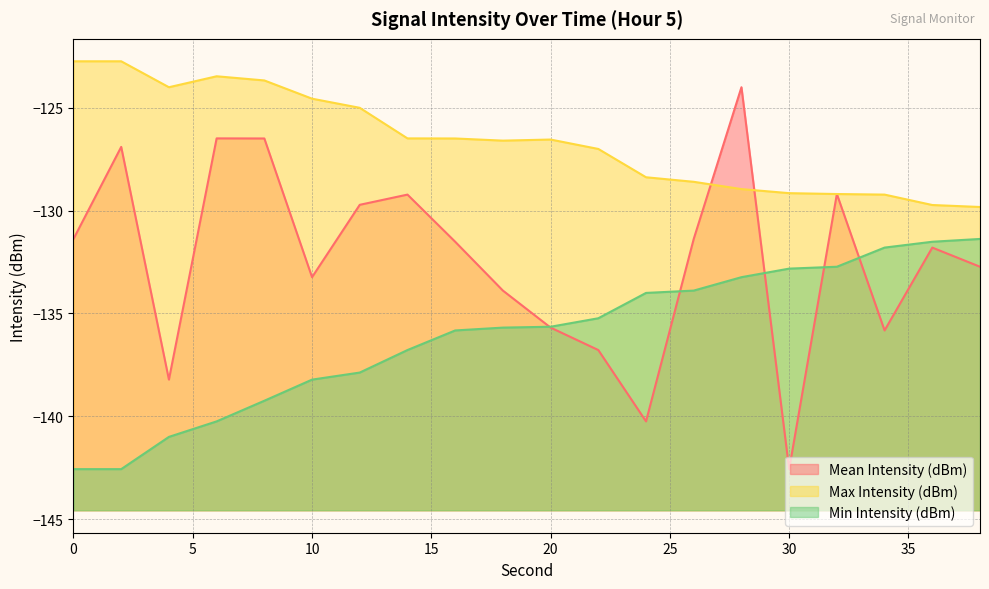

The value of Mean Intensity (dBm) at 22 is -136.8. True or false?

True